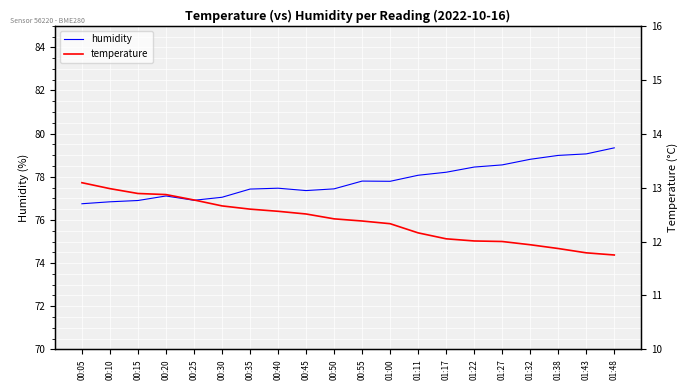

What is the value of the humidity point at the 9th from the left?

77.4